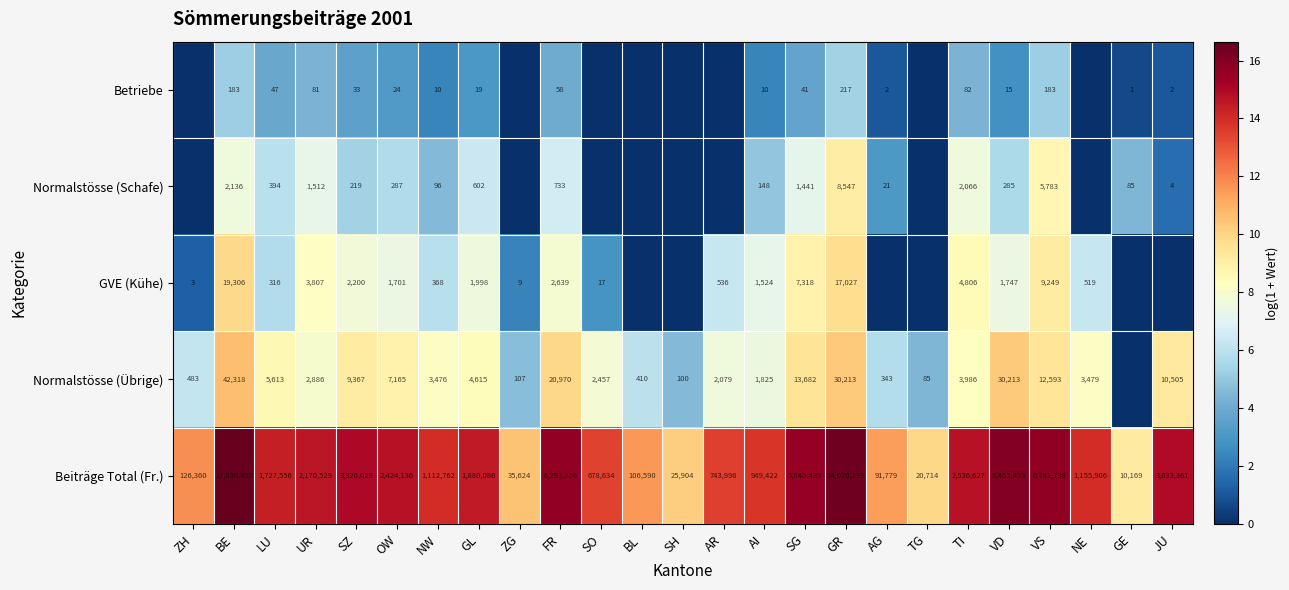

Read the Beiträge Total (Fr.) value at OW.

2424136